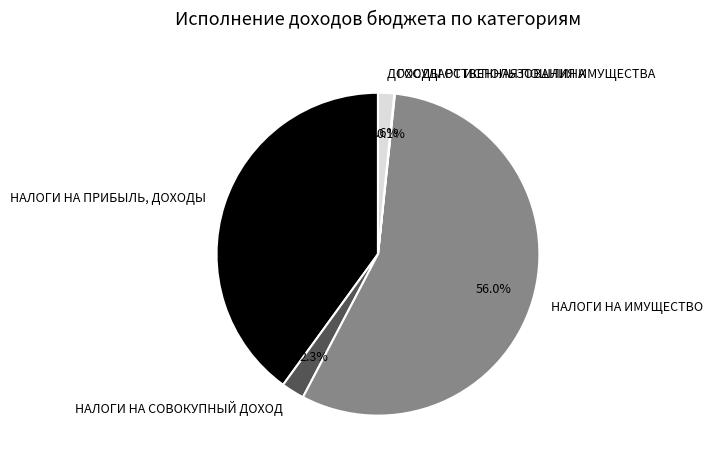

True or false: НАЛОГИ НА ИМУЩЕСТВО accounts for 68% of the total.

False